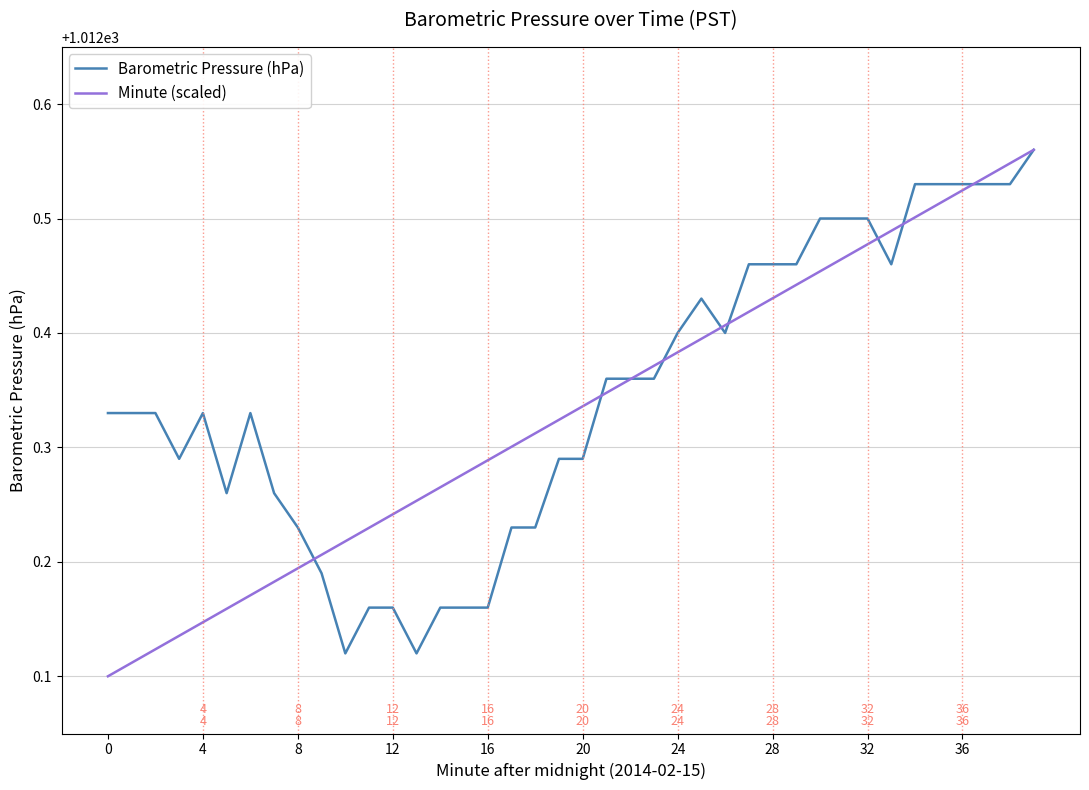

What are all the series names shown in the legend?

Barometric Pressure (hPa), Minute (scaled)